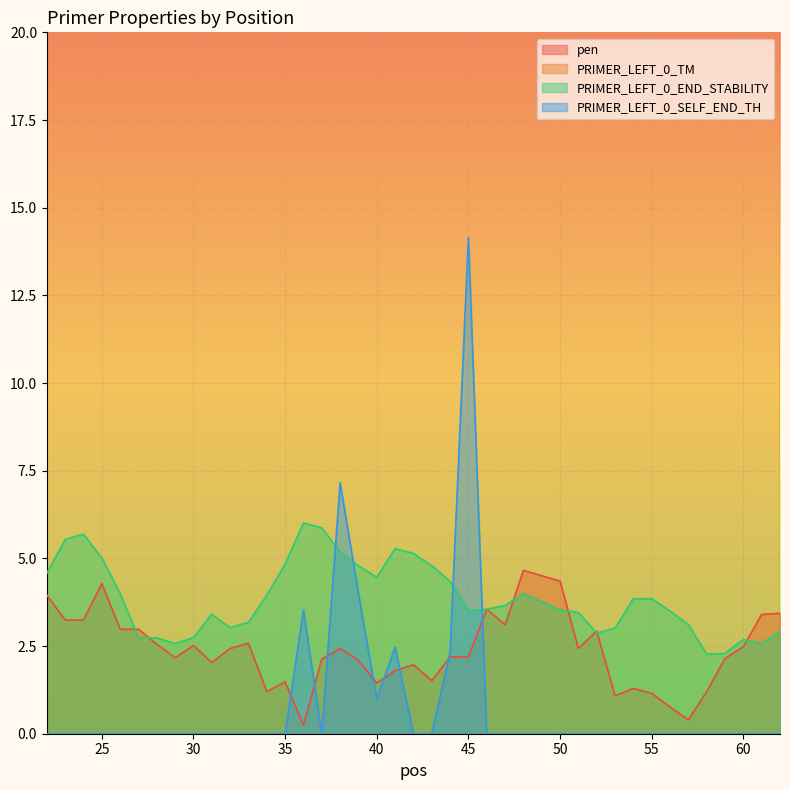

Count the number of data series in this chart.

4